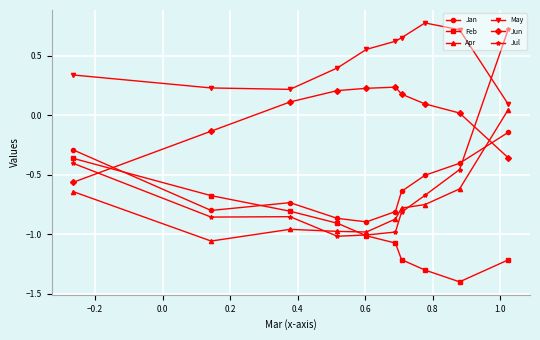

Which series has the largest total across all categories?

May